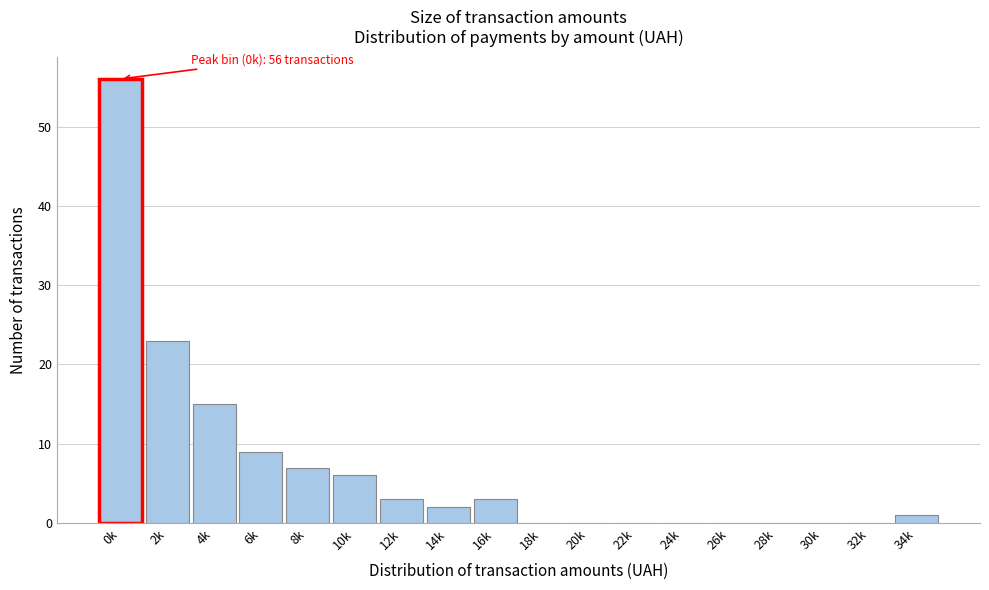

Reading left to right, extract all data points from this chart.

0k=56	2k=23	4k=15	6k=9	8k=7	10k=6	12k=3	14k=2	16k=3	18k=0	20k=0	22k=0	24k=0	26k=0	28k=0	30k=0	32k=0	34k=1